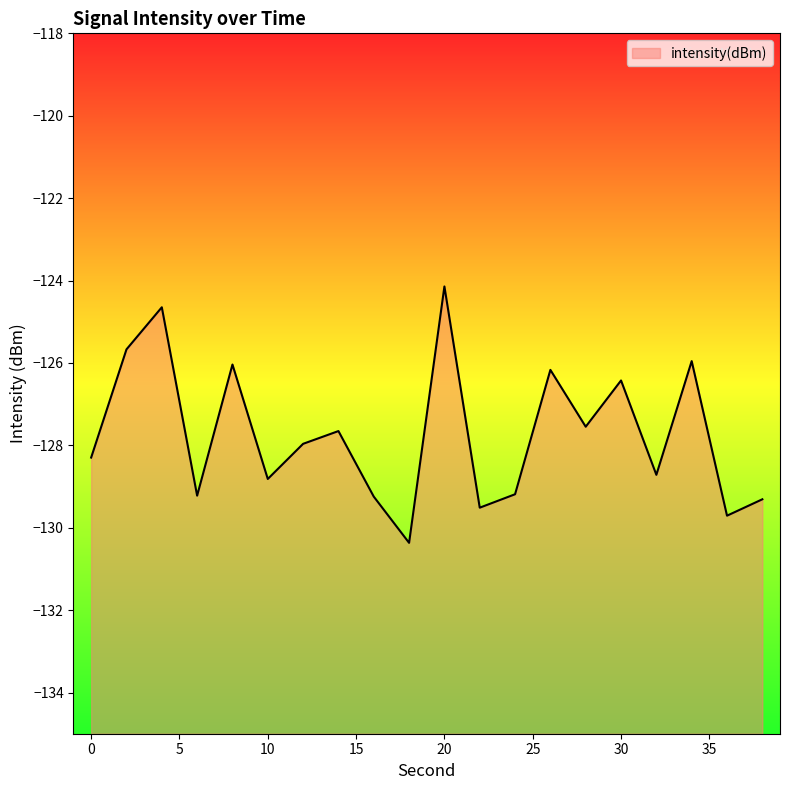

What is the difference between the second highest and second lowest values?

5.1